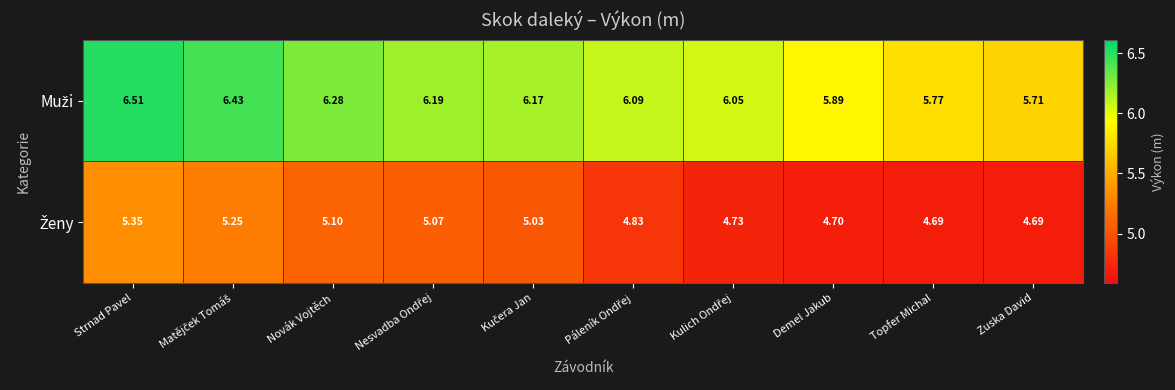

Rank the series by their maximum value, from highest to lowest.

Muži, Ženy